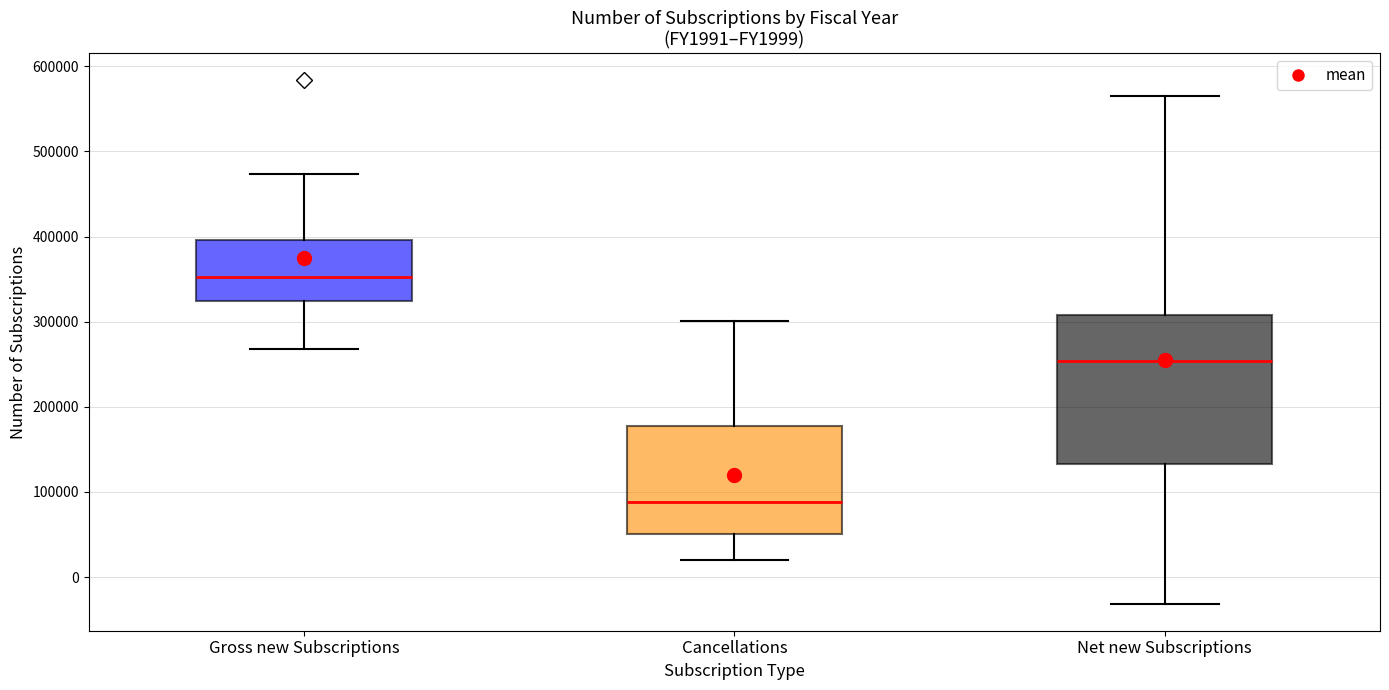

Which box's median line is the highest?

Gross new Subscriptions